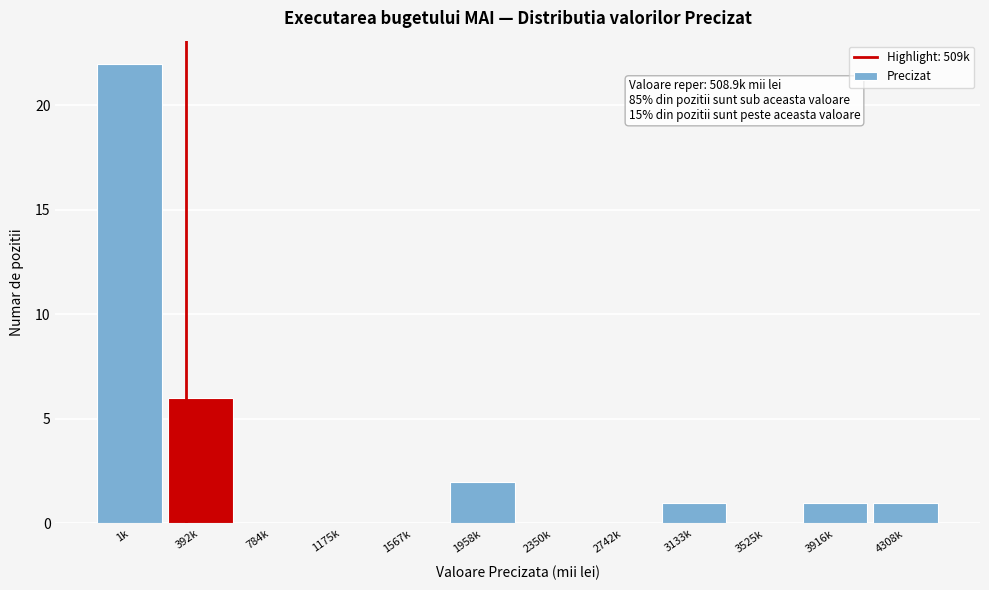

Reading left to right, transcribe all the data shown in this chart.

1k=22	392k=6	784k=0	1175k=0	1567k=0	1958k=2	2350k=0	2742k=0	3133k=1	3525k=0	3916k=1	4308k=1